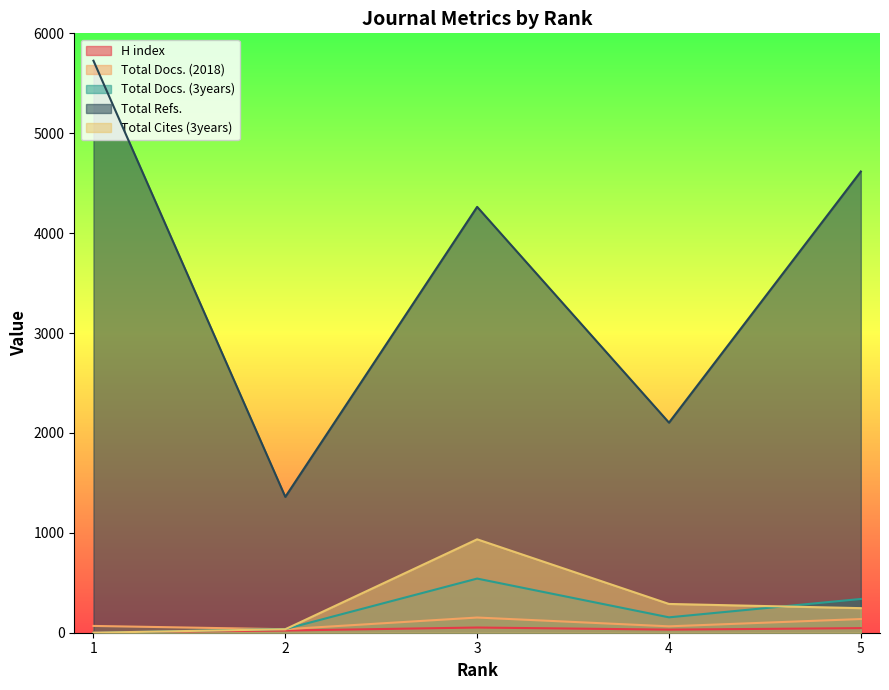

True or false: Total Cites (3years) and Total Refs. cross at least once.

False